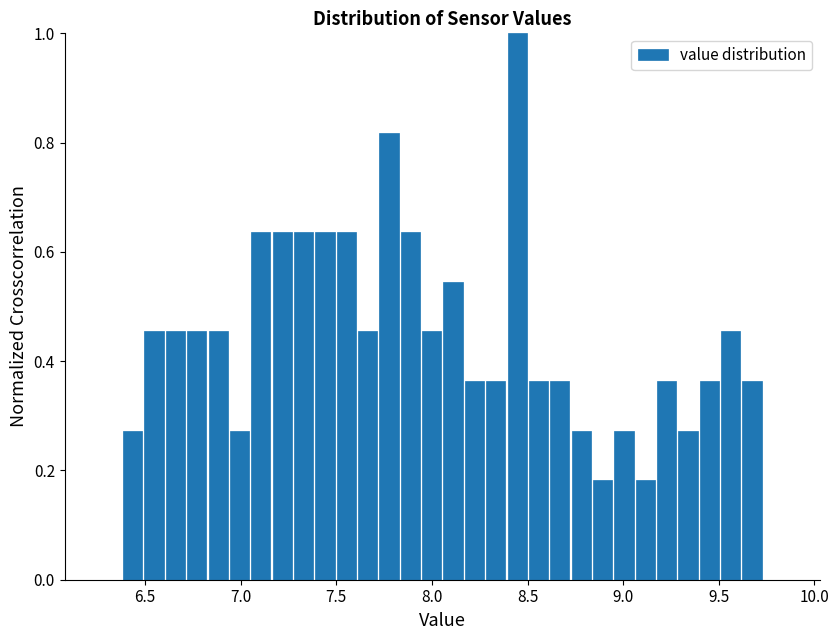

Around what value on the x-axis is the tallest bar? Give the approximate position of its centre, as read against the axis.

8.45